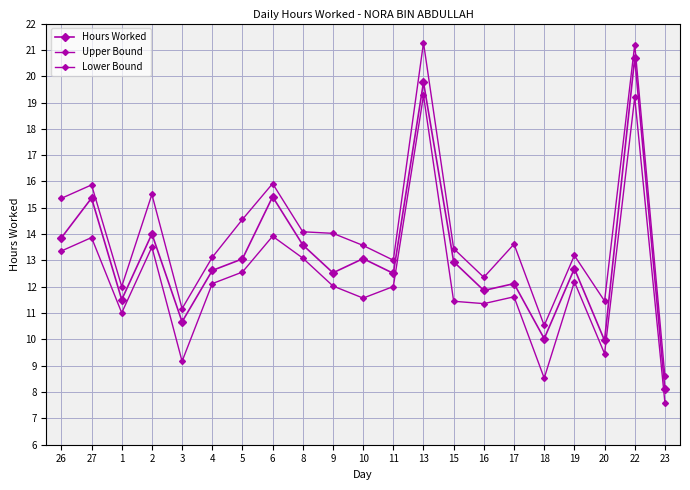

How many interior local valleys does the Upper Bound series have?

6